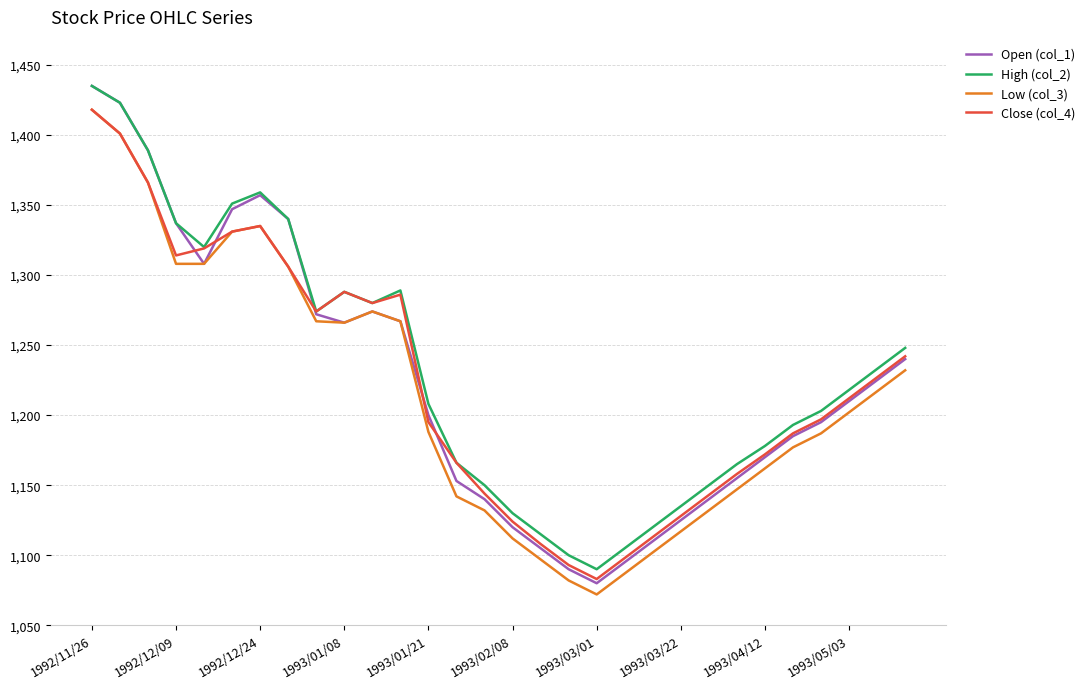

What is the maximum value for Open (col_1)?

1435